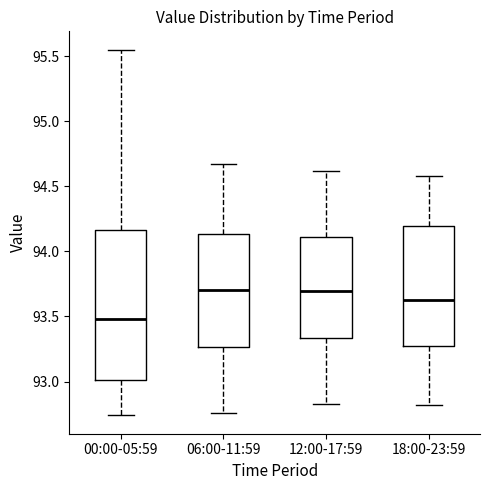

Reading left to right, read every box against the y-axis: the position of its median line, the range the box covers, and the ends of its whiskers. The values are not printed on the chart, so give them approximately, as read against the axis.

00:00-05:59: median 93.50, box 93.00 to 94.15, whiskers 92.75 to 95.55
06:00-11:59: median 93.70, box 93.25 to 94.15, whiskers 92.75 to 94.65
12:00-17:59: median 93.70, box 93.35 to 94.10, whiskers 92.85 to 94.60
18:00-23:59: median 93.65, box 93.25 to 94.20, whiskers 92.80 to 94.60